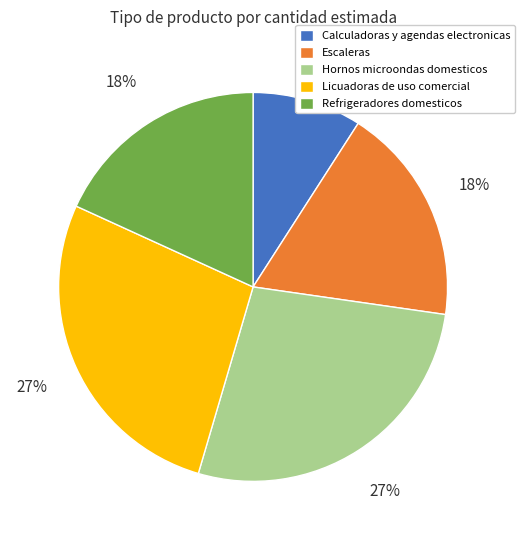

True or false: Licuadoras de uso comercial accounts for 27% of the total.

True